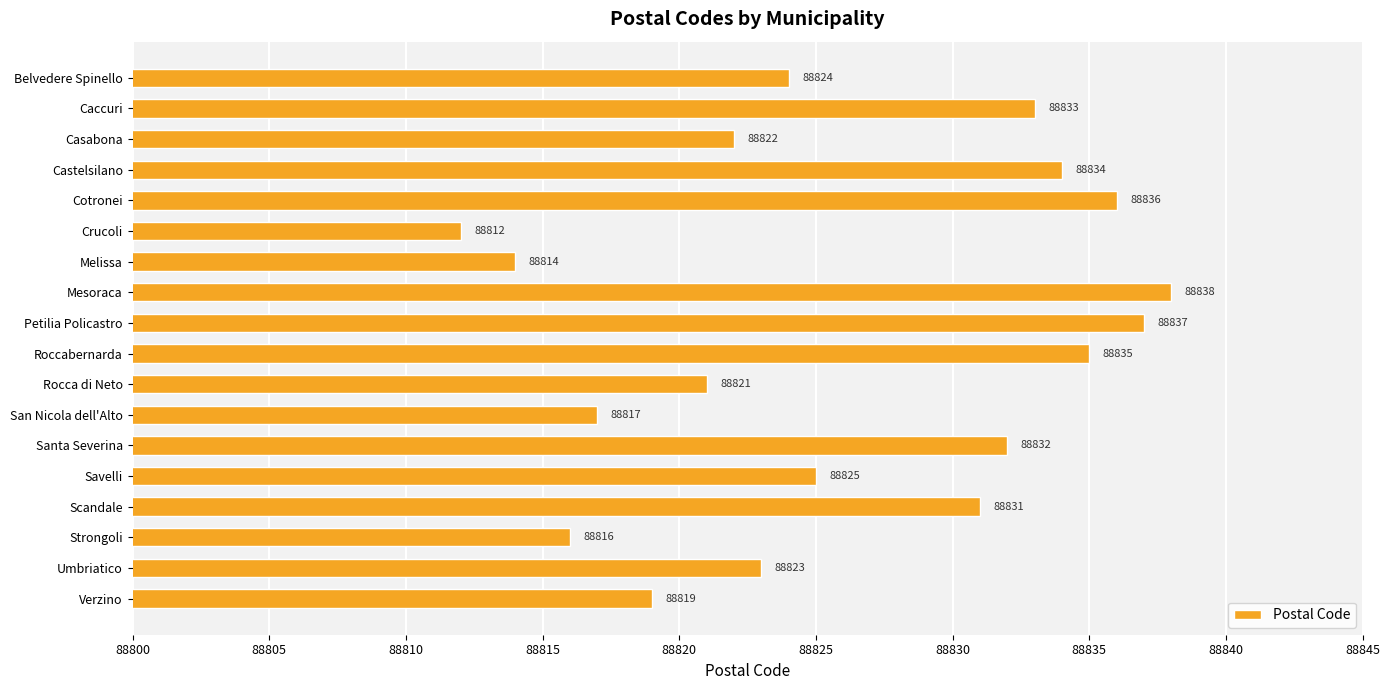

How many values are below 88825?

9